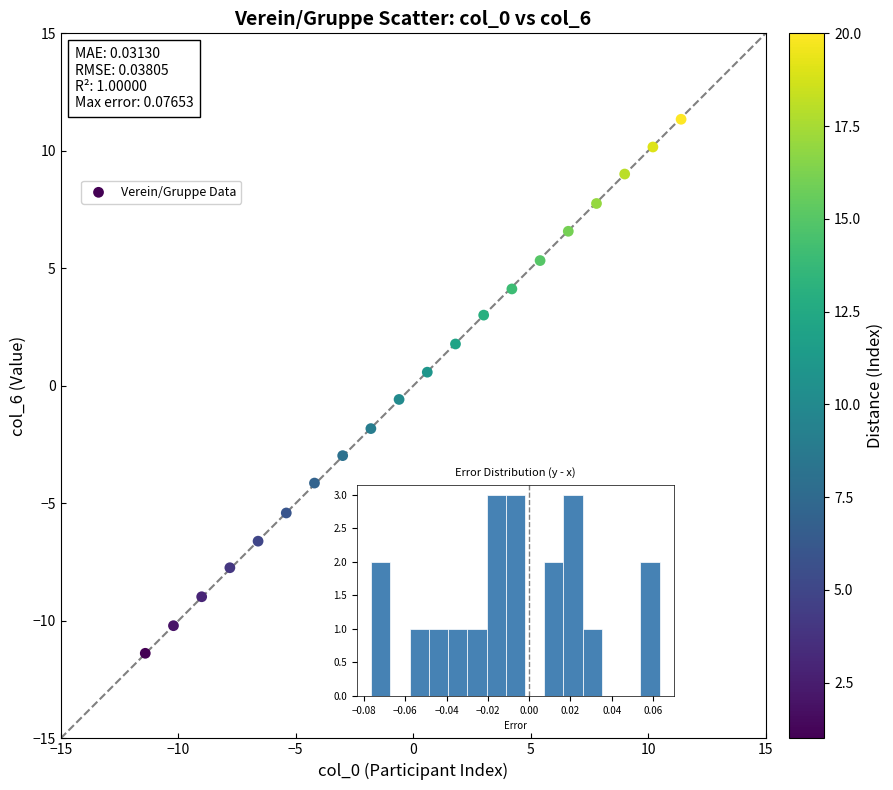

What is the range of Y values (max minus min)?

22.7